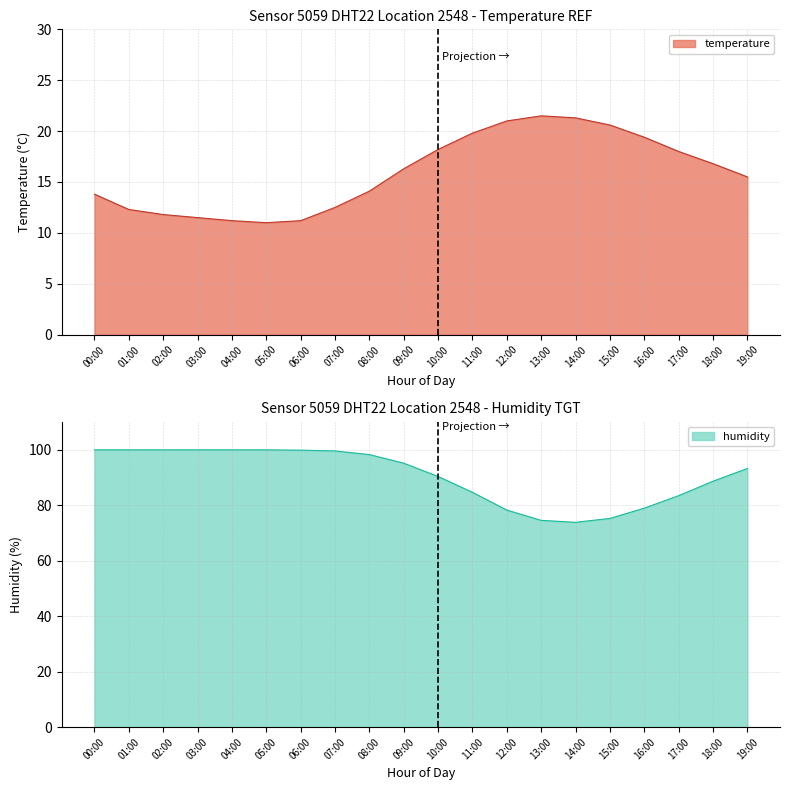

True or false: temperature and humidity cross at least once.

False